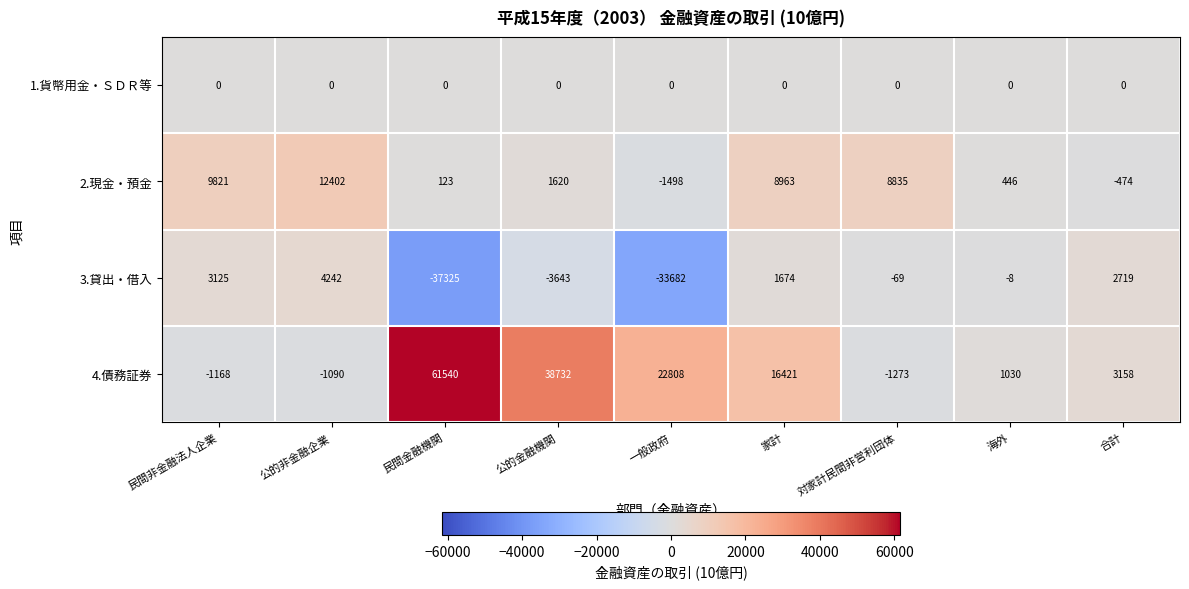

At which category is the sum across all series the highest?

公的金融機関